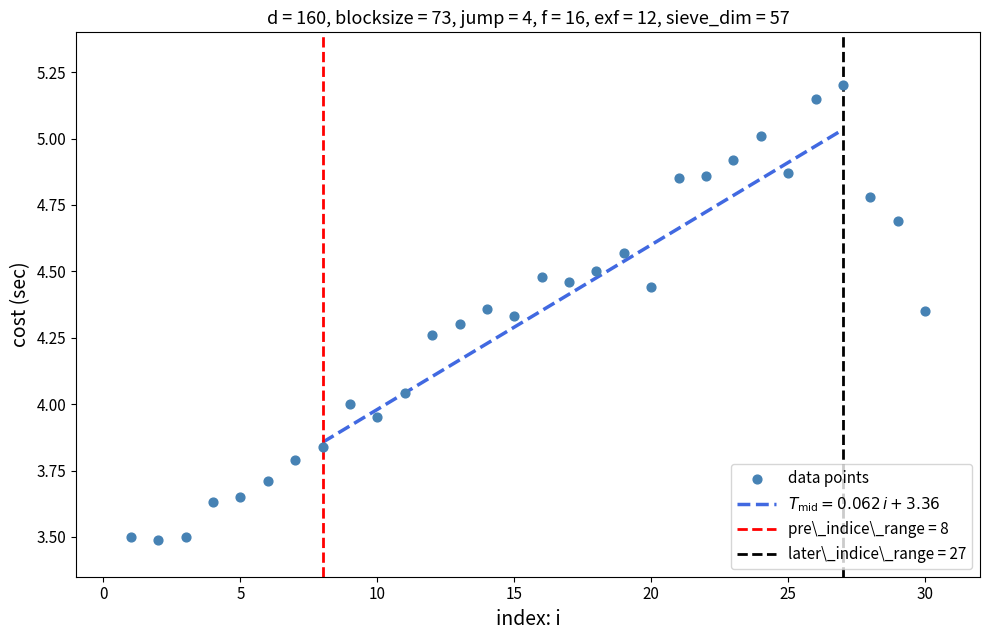

What is the range of X values (max minus min)?

29.0